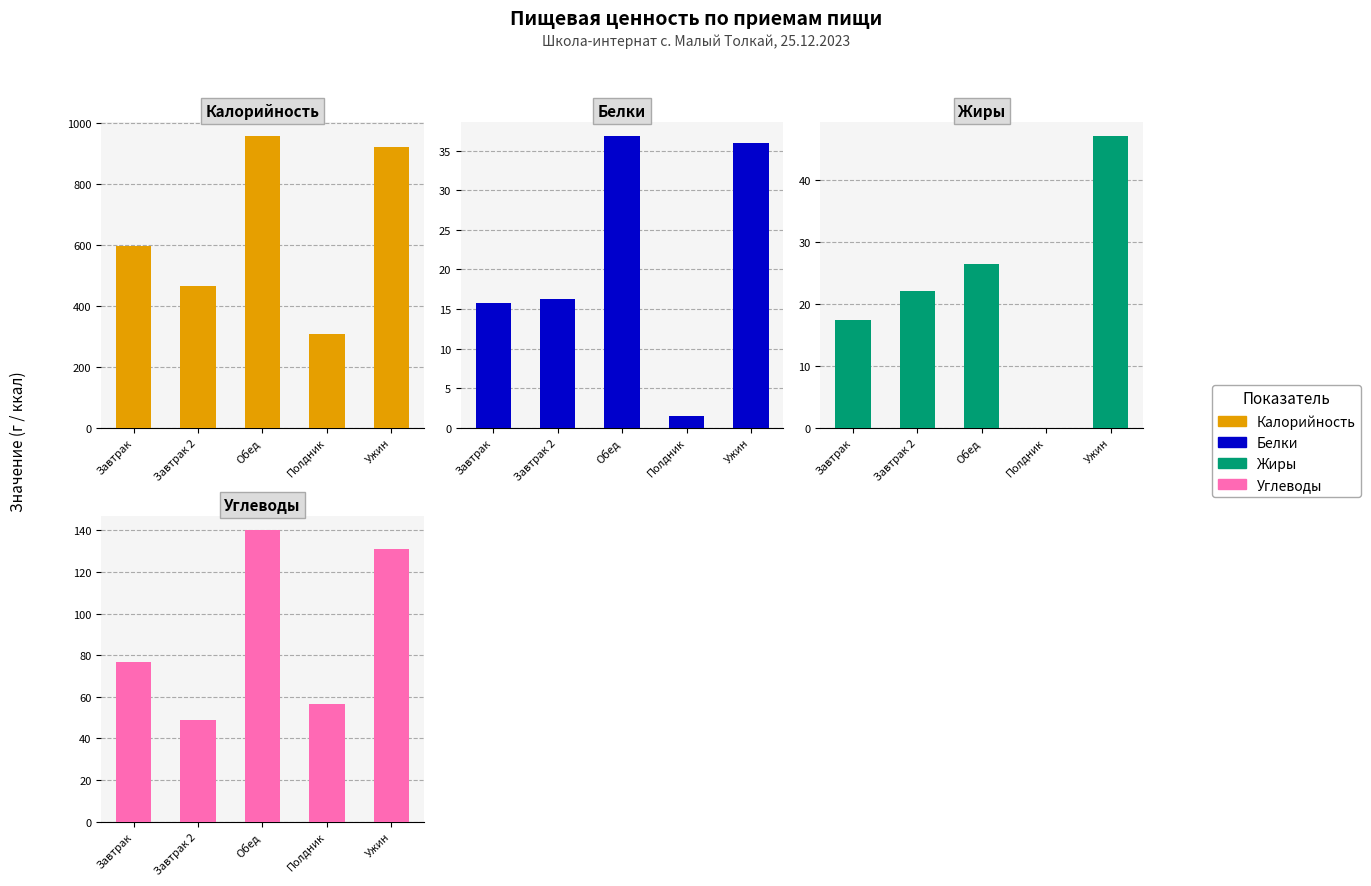

What is the difference between the Жиры values at Завтрак and Полдник?

17.4